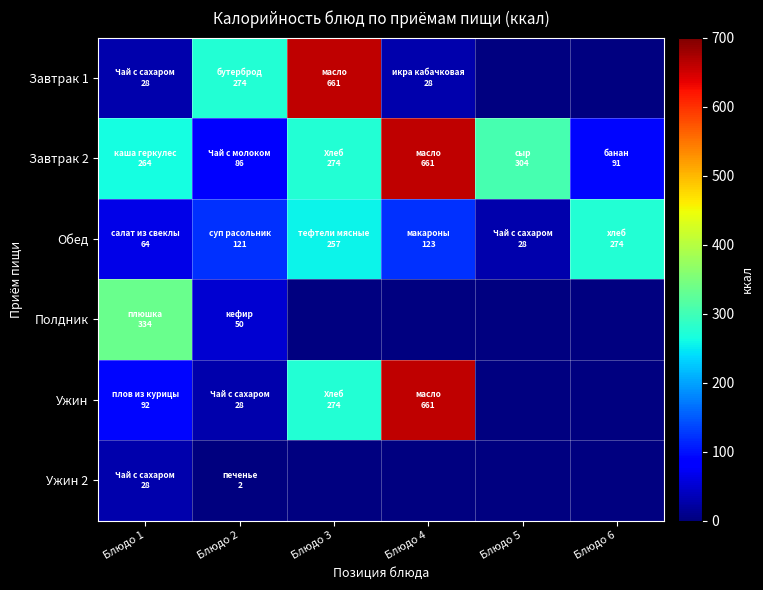

What is the difference between the maximum and minimum values in the Ужин series?

633.0